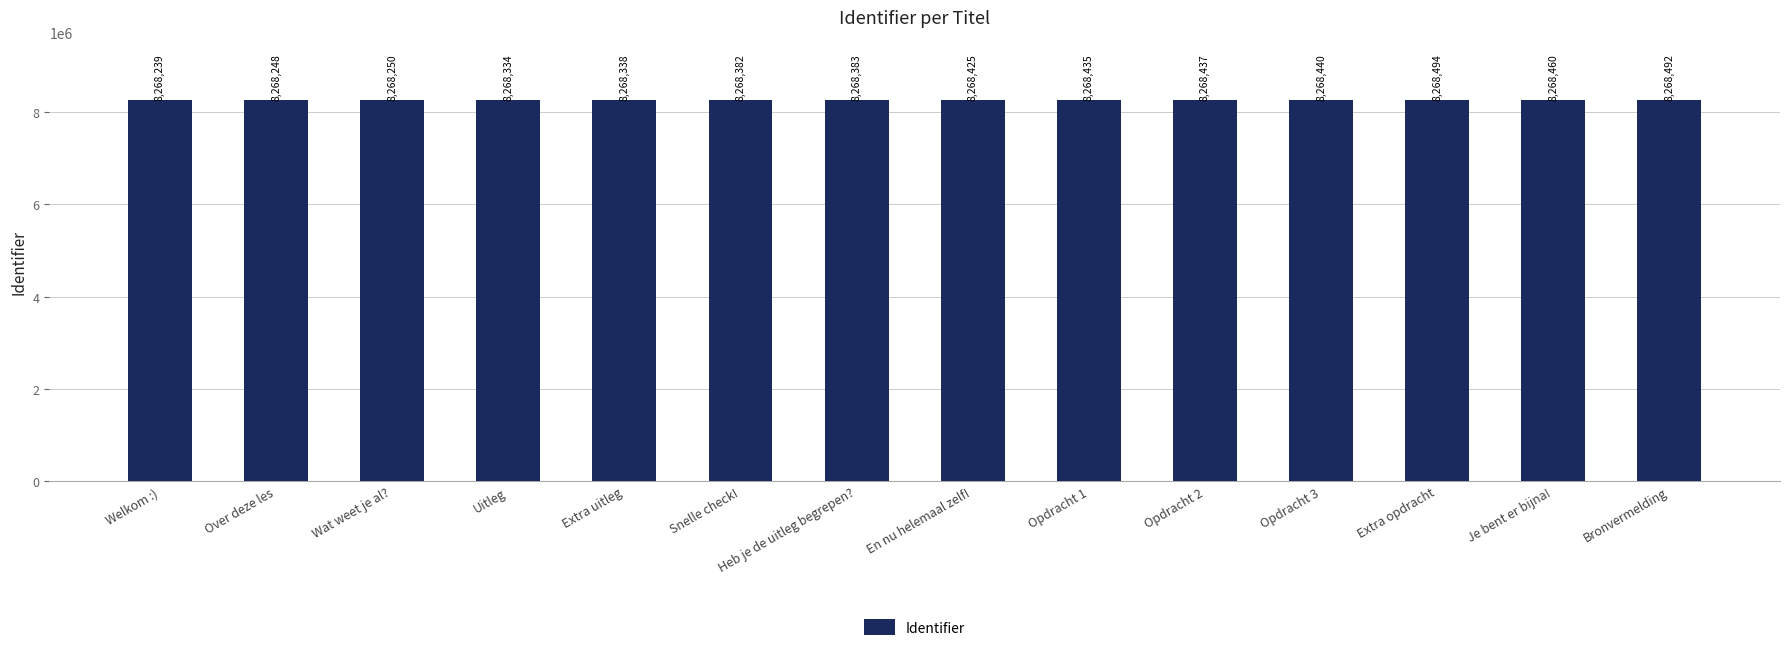

What is the sum of all values?

115757357